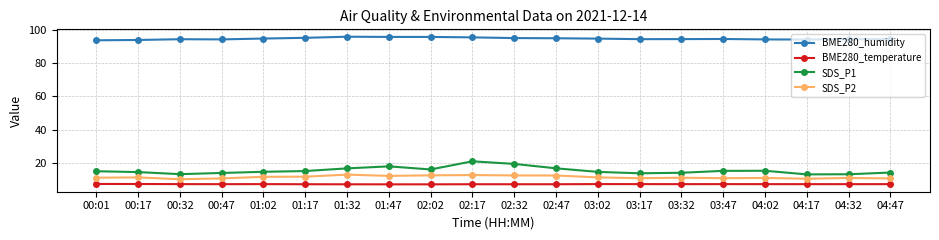

True or false: SDS_P2 has more than 2 interior local peaks.

True